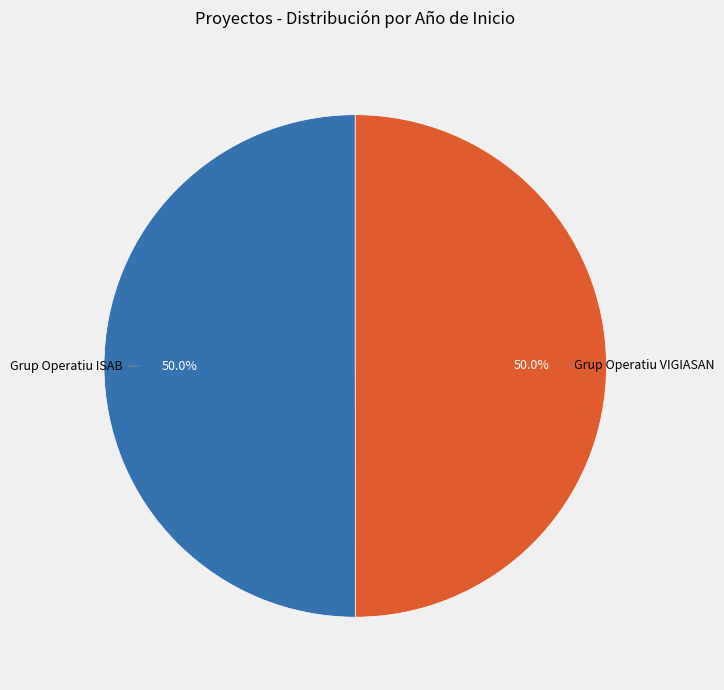

What is the total percentage of Grup Operatiu ISAB and Grup Operatiu VIGIASAN?

100.0%